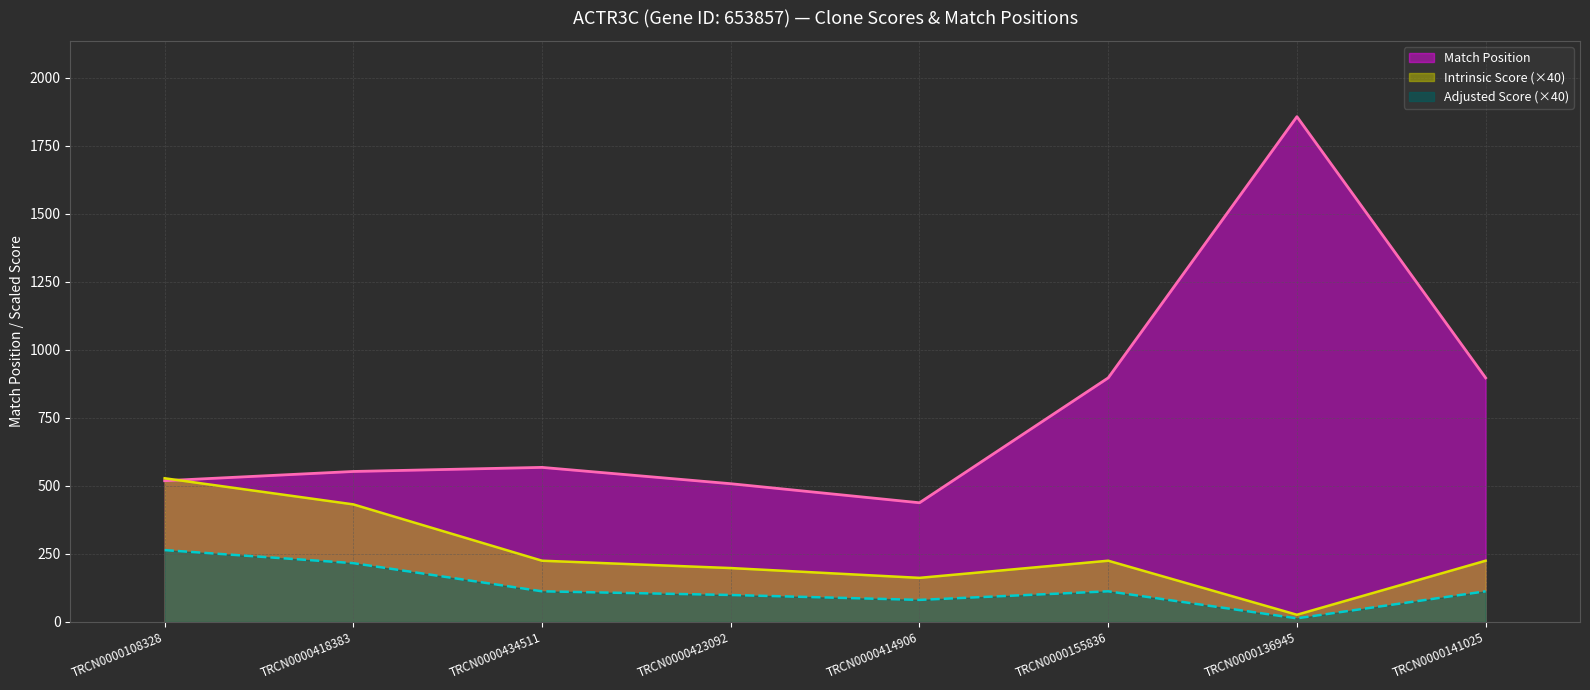

List the series in order of their overall mean, highest first.

Match Position, Intrinsic Score (×40), Adjusted Score (×40)